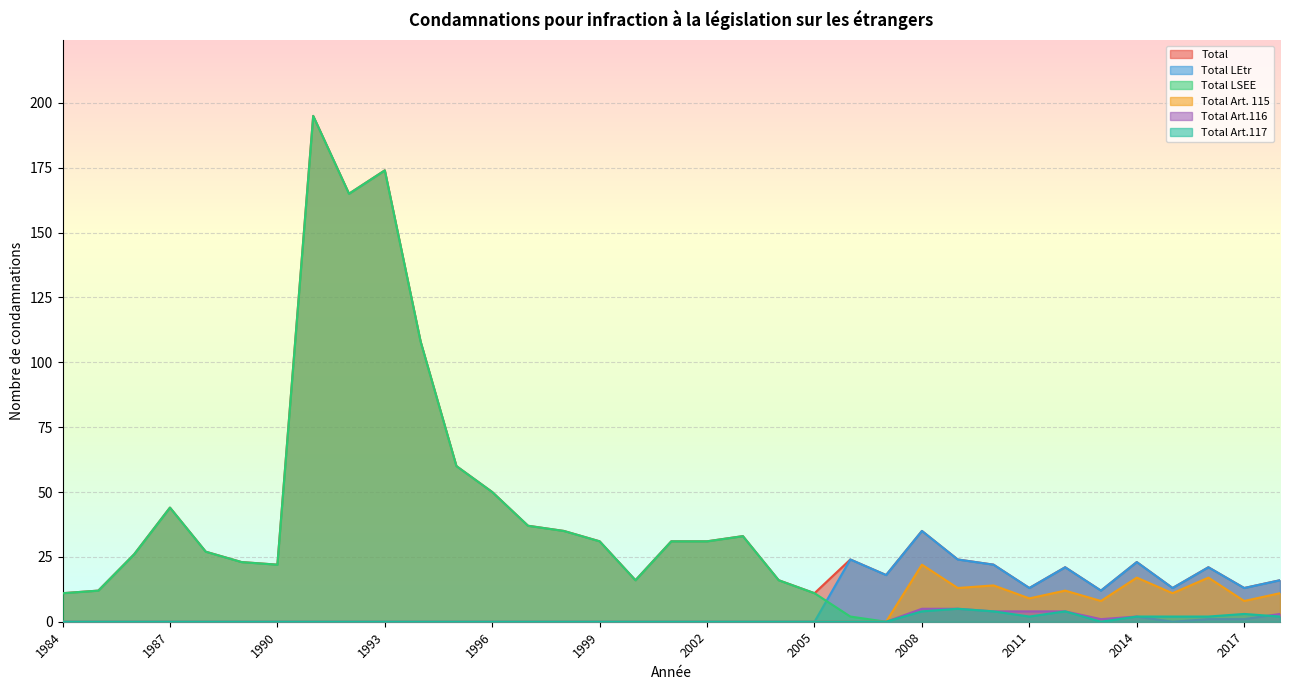

Is the value of Total LSEE at 1990 greater than the value of Total Art.116 at 1999?

Yes